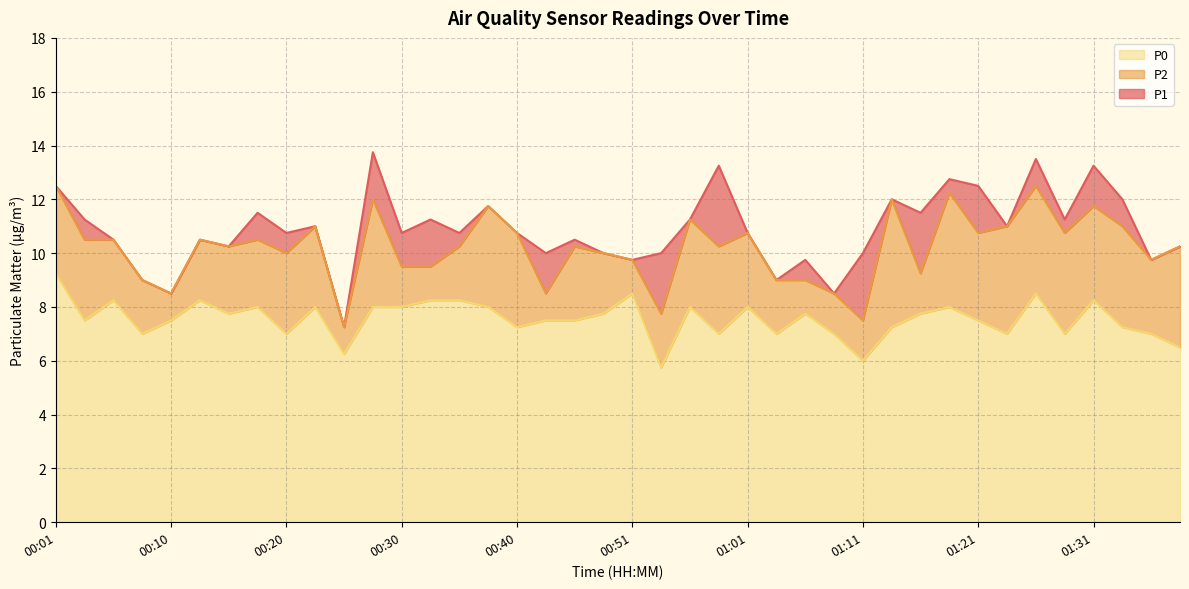

What is the difference between the P0 values at 00:56 and 01:26?

0.5